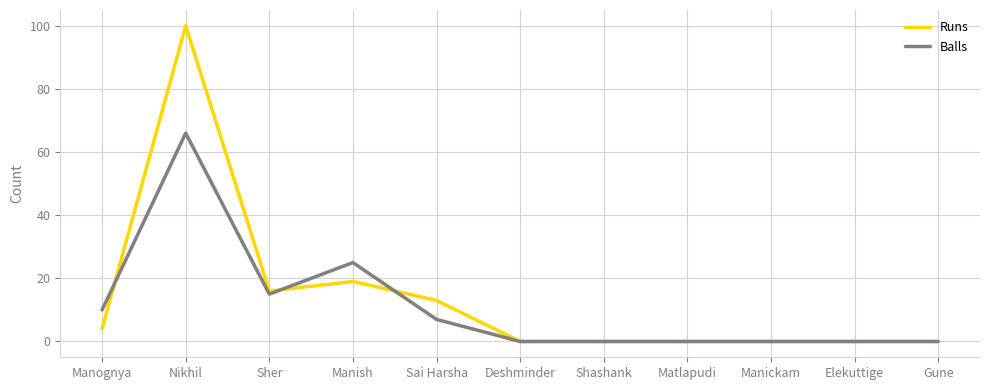

Which series has the largest total across all categories?

Runs